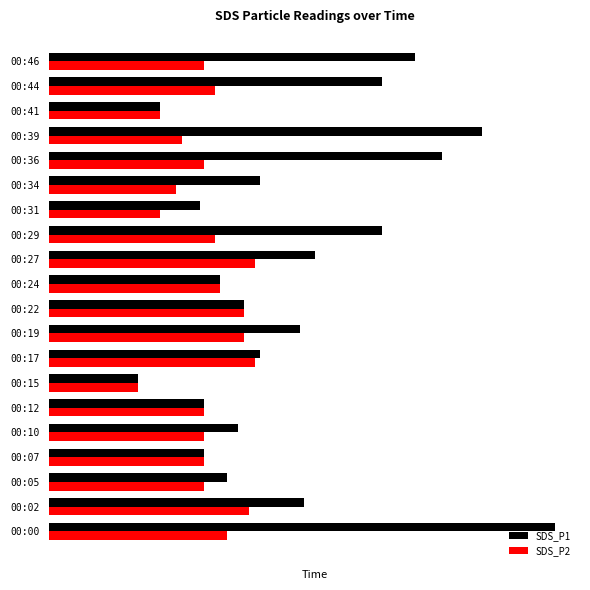

What is the value of the SDS_P1 bar at the 12th from the left?

1.2